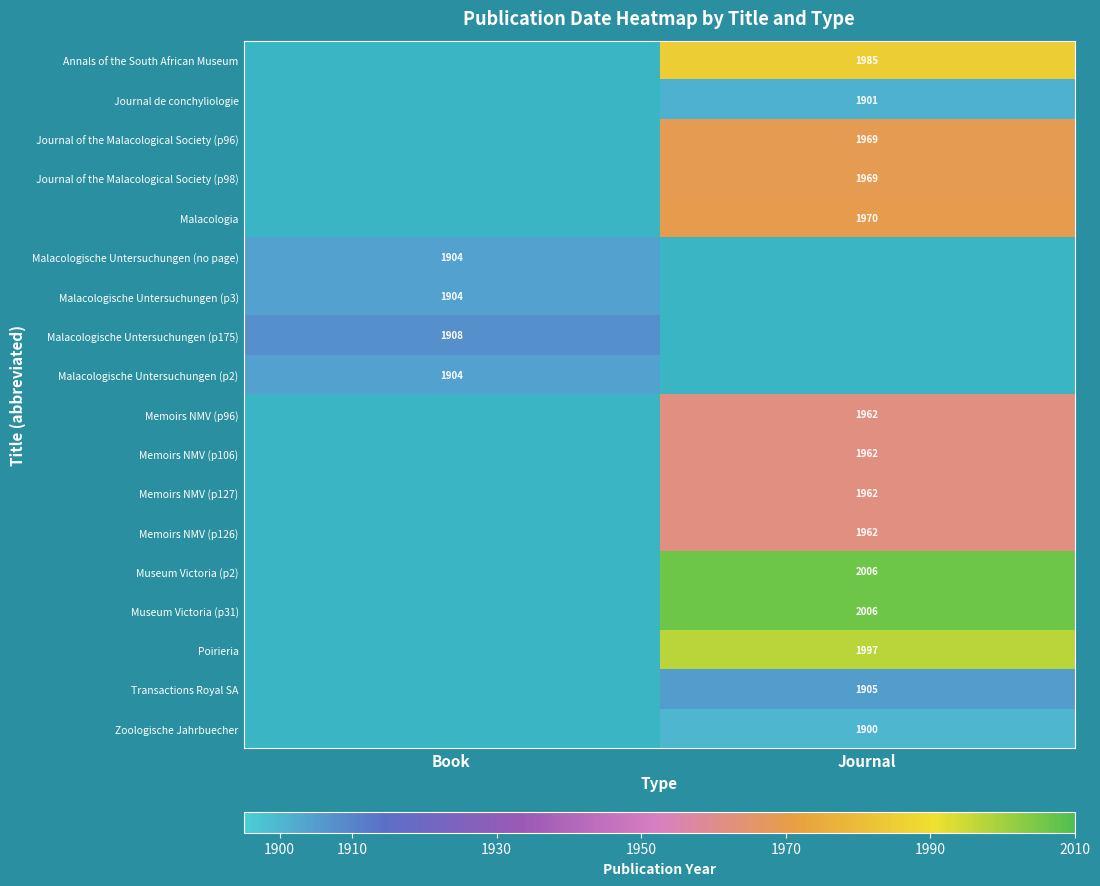

Is the value of Journal of the Malacological Society (p98) at Journal greater than the value of Annals of the South African Museum at Journal?

No